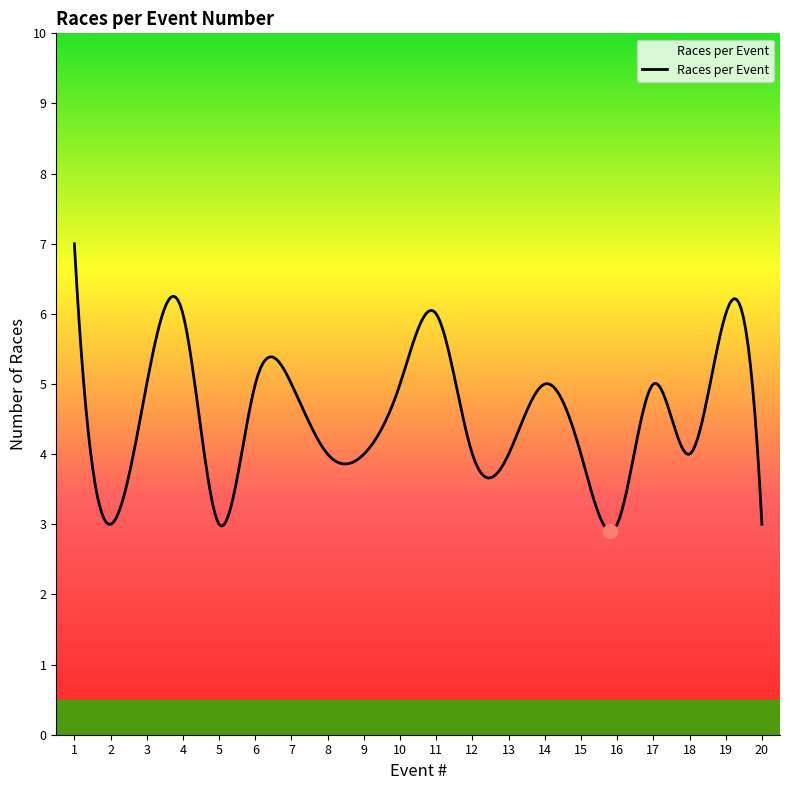

What is the difference between the maximum and minimum values?

4.1